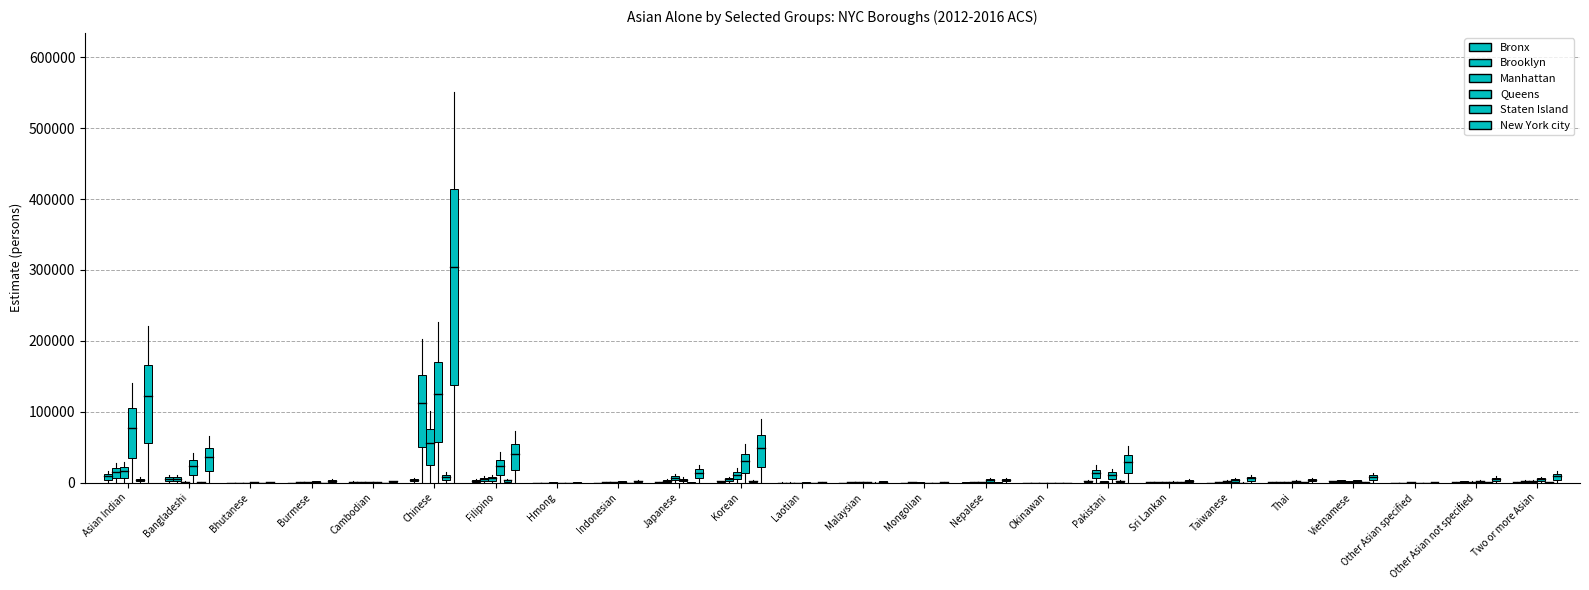

What is the label of the 12th point from the left?

Laotian